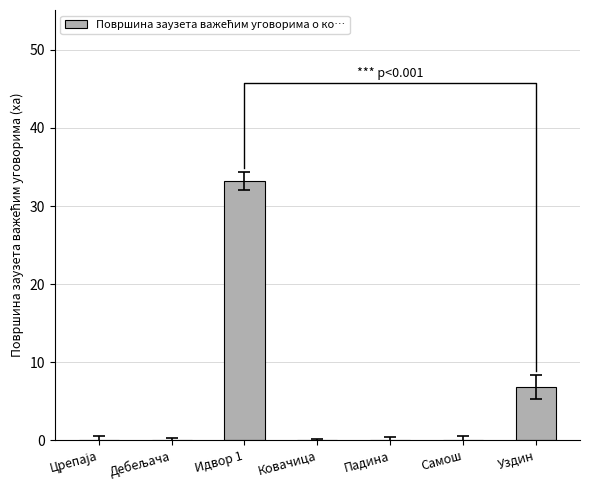

What is the label of the 1st bar from the left?

Црепаја